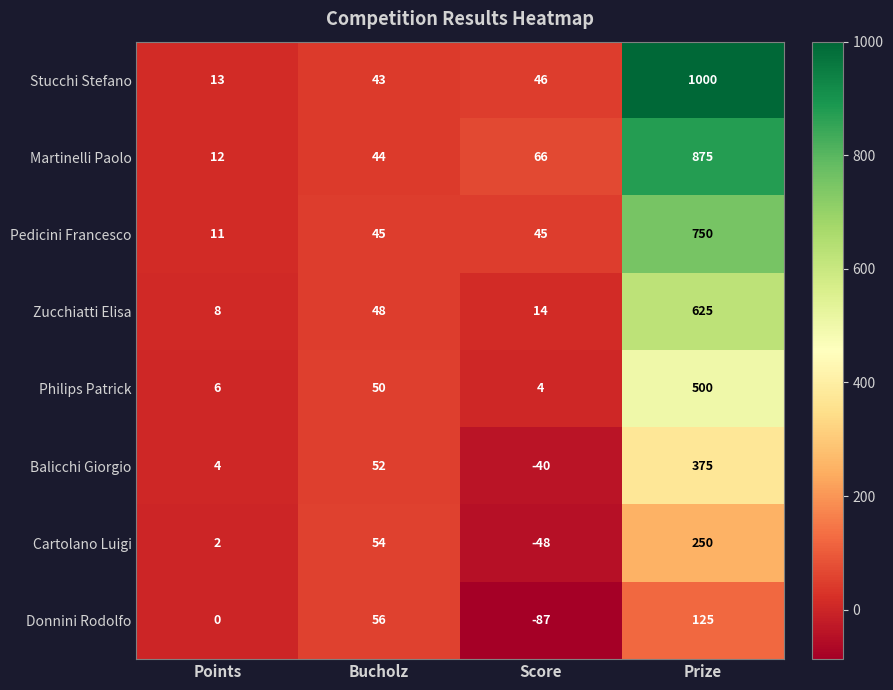

Which series has the largest range (max minus min)?

Stucchi Stefano